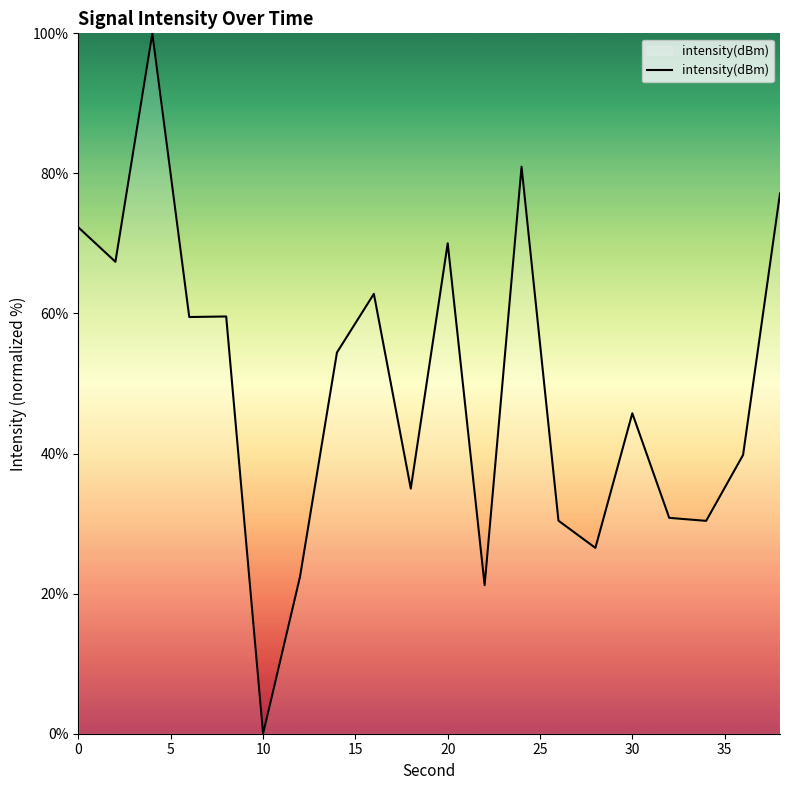

What is the difference between the maximum and minimum values?

100.0